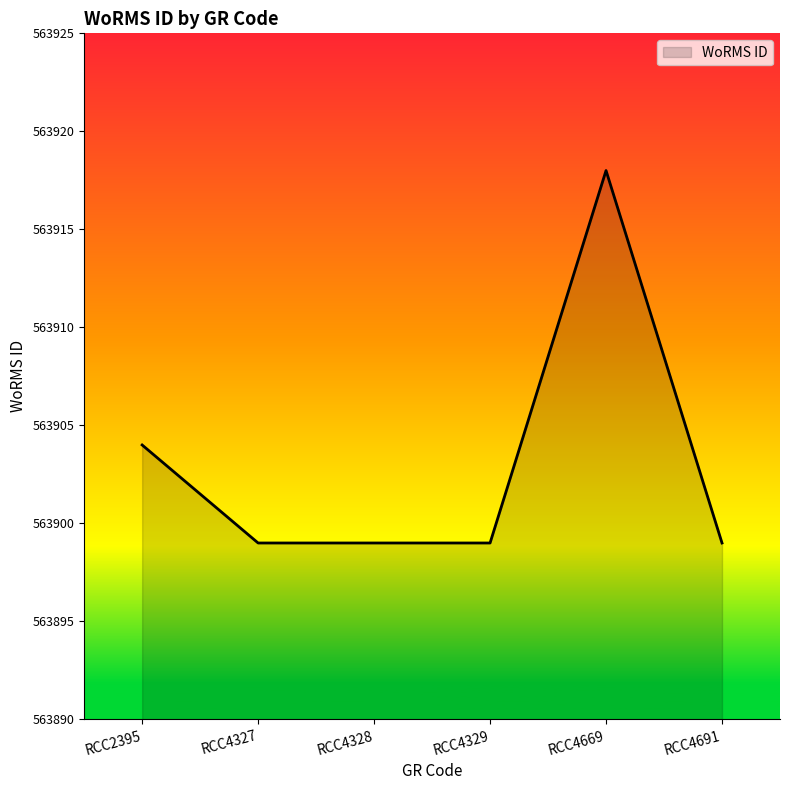

Reading left to right, extract all data points from this chart.

RCC2395=563904	RCC4327=563899	RCC4328=563899	RCC4329=563899	RCC4669=563918	RCC4691=563899